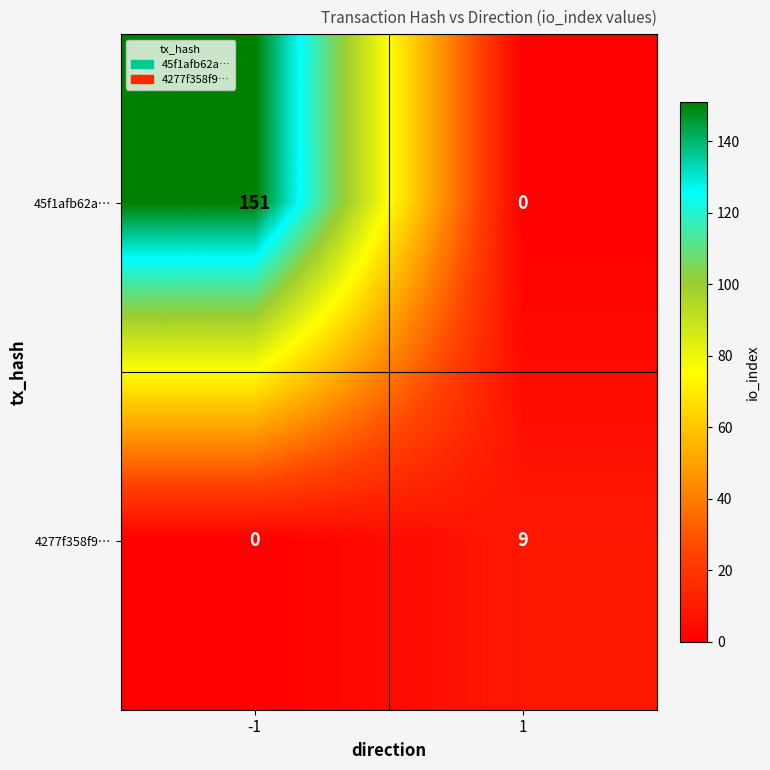

What is the difference between the 4277f358f9… values at 1 and -1?

9